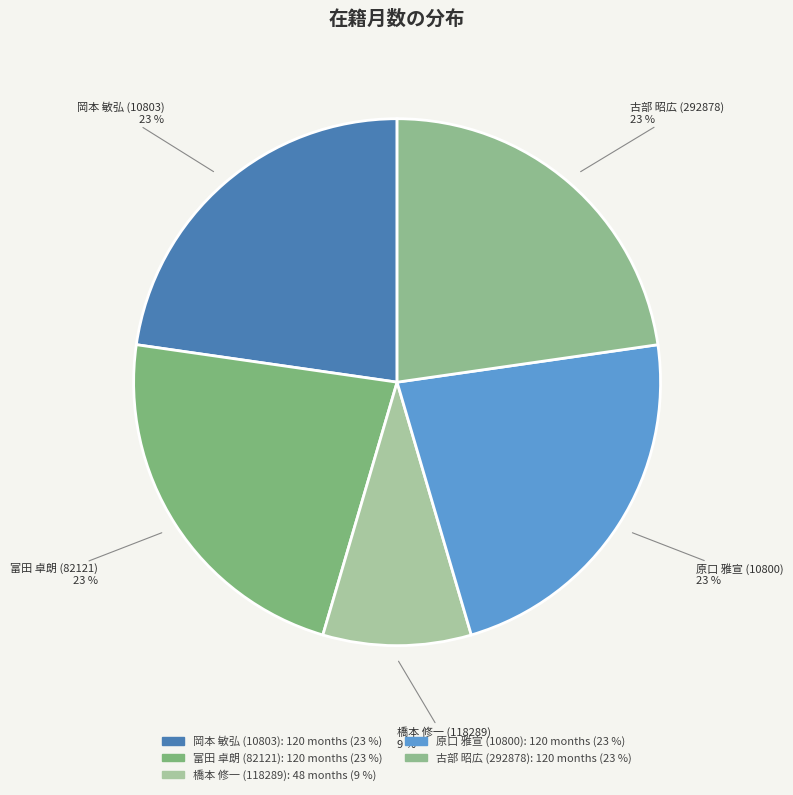

How many segments does this pie chart have?

5